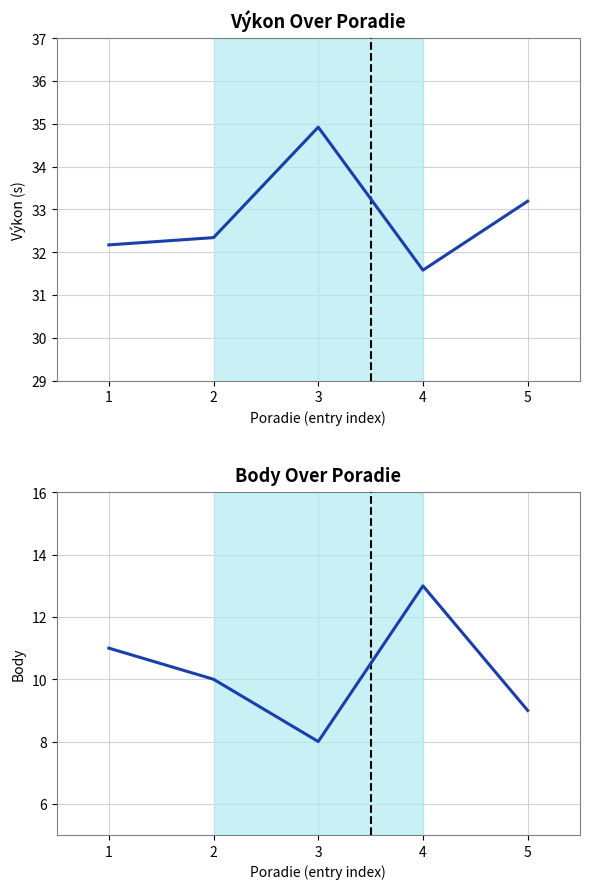

What is the minimum value for Výkon?

31.6